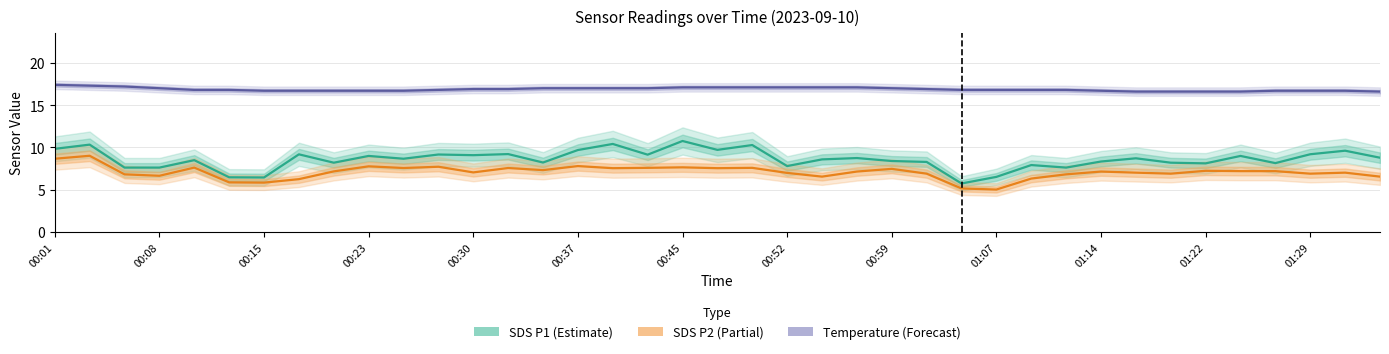

Rank the series at 00:59 from lowest to highest value.

SDS P2 (Partial), SDS P1 (Estimate), Temperature (Forecast)